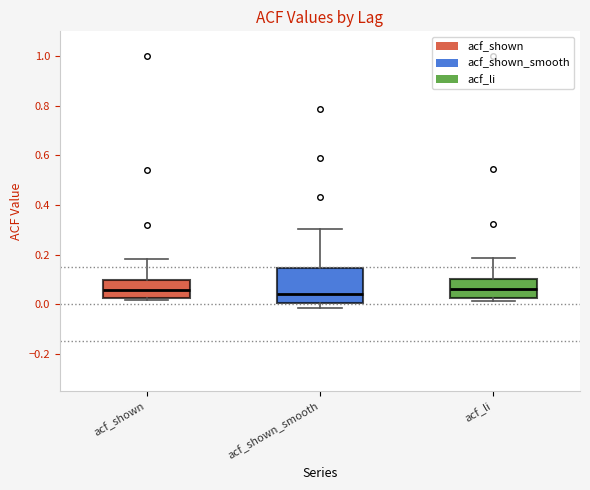

Reading left to right, transcribe this box plot: for each box, give where its median line is, the range the box spans, and where its two whiskers end, as read against the y-axis. The values are not printed on the chart, so give them approximately, as read against the axis.

acf_shown: median 0.06, box 0.02 to 0.10, whiskers 0.02 (just below the box's lower edge) to 0.18
acf_shown_smooth: median 0.04, box 0.00 to 0.14, whiskers -0.02 to 0.30
acf_li: median 0.06, box 0.02 to 0.10, whiskers 0.02 (just below the box's lower edge) to 0.18